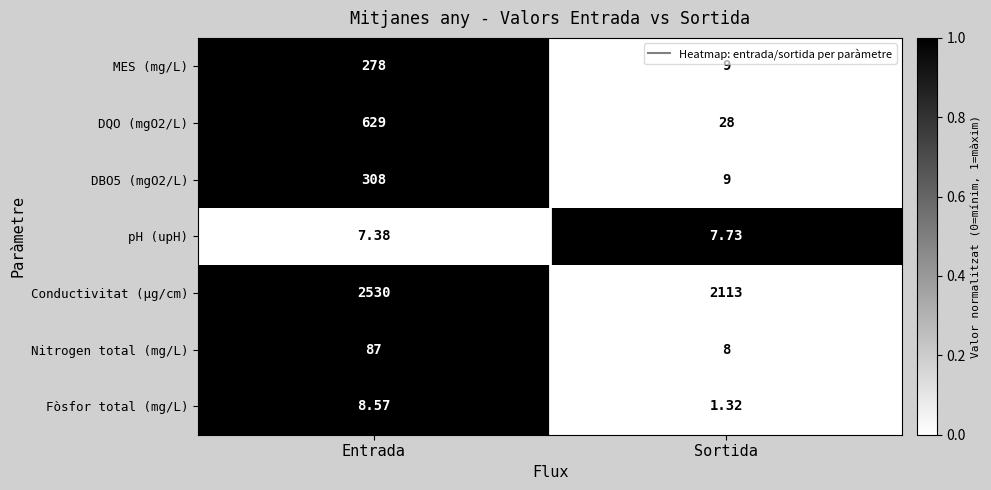

At which category is the sum across all series the highest?

Entrada